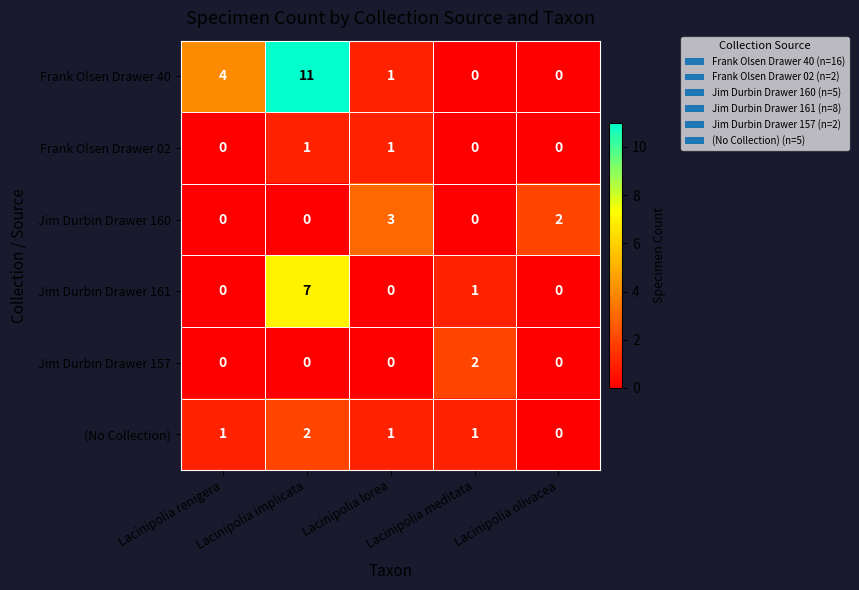

Between Lacinipolia lorea and Lacinipolia meditata, which series saw the biggest shift?

Jim Durbin Drawer 160